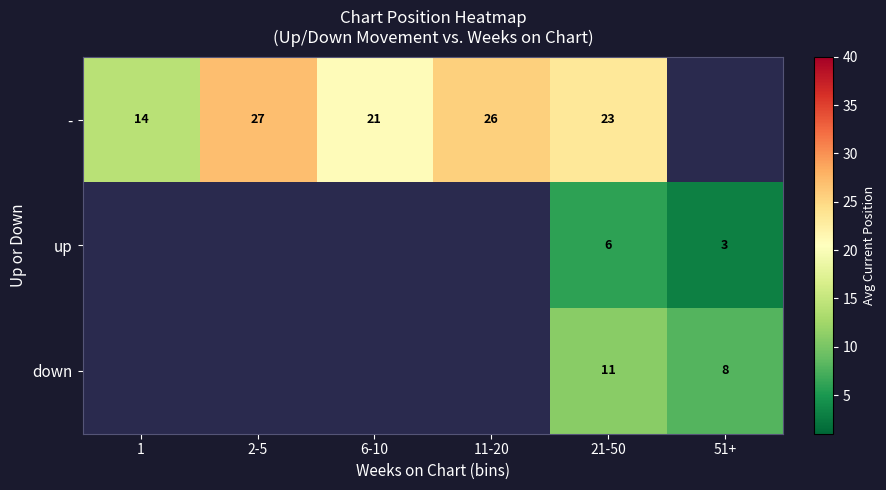

What is the smallest value displayed?

3.0